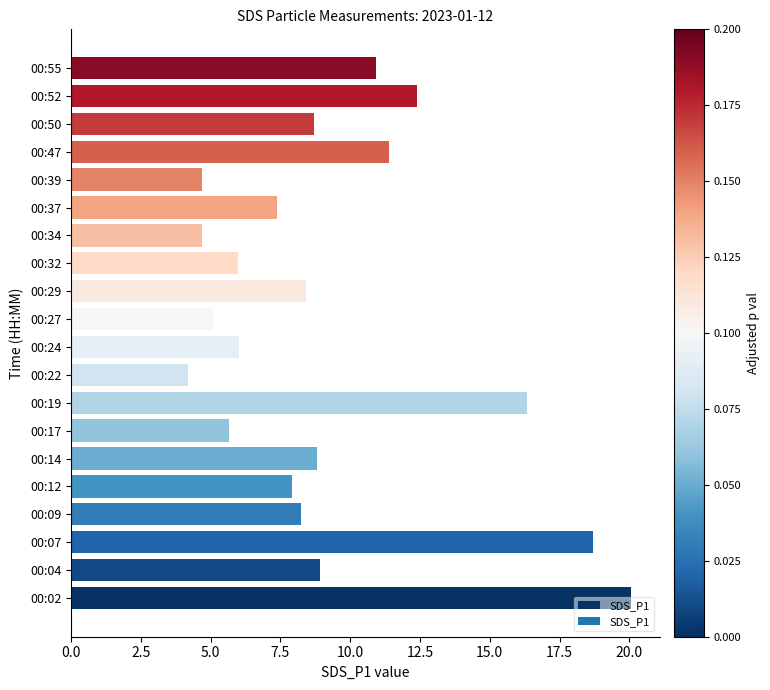

At which category does the chart reach its minimum across all series?

00:22